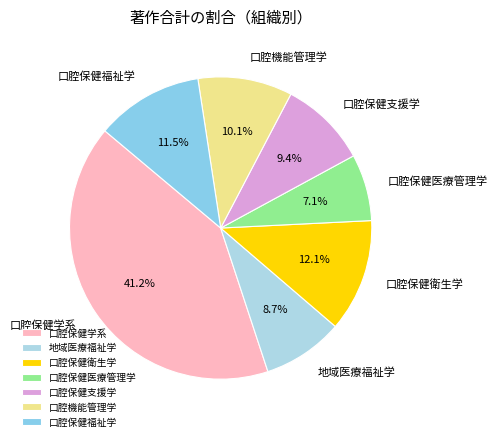

Rank the categories by value from highest to lowest.

口腔保健学系, 口腔保健衛生学, 口腔保健福祉学, 口腔機能管理学, 口腔保健支援学, 地域医療福祉学, 口腔保健医療管理学